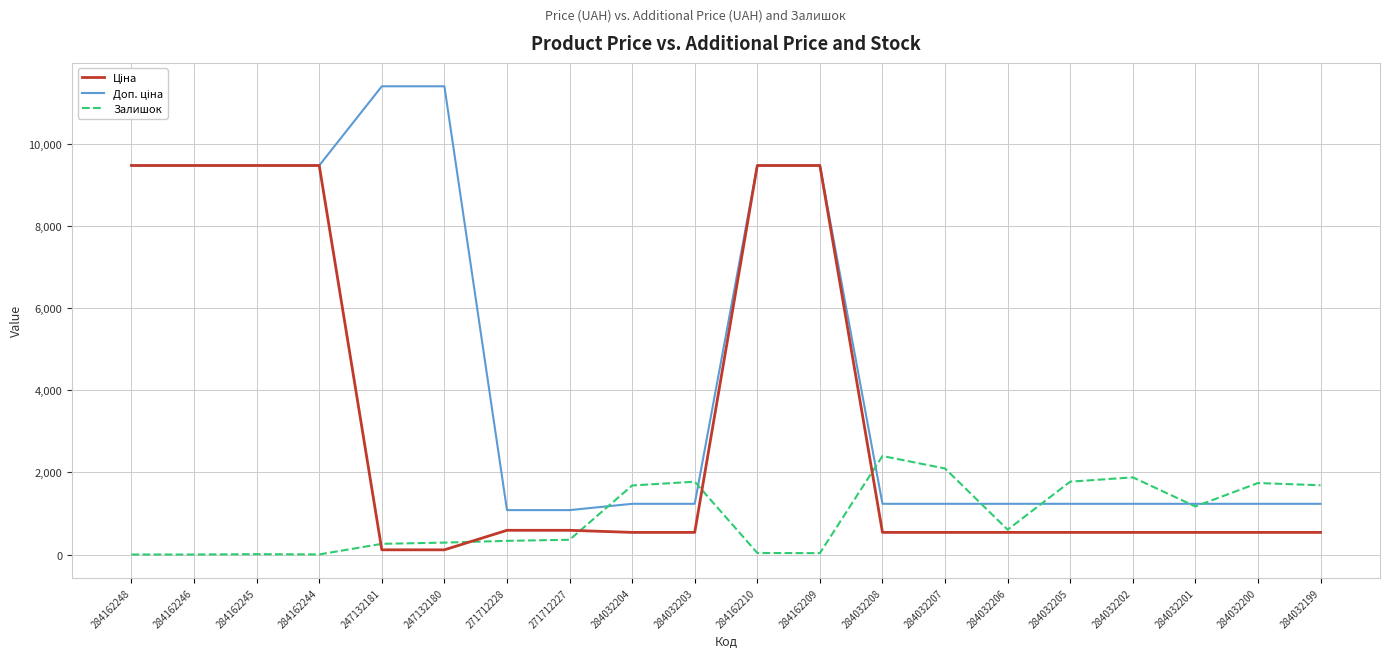

What is the total value across all series at 284032207?

3870.4